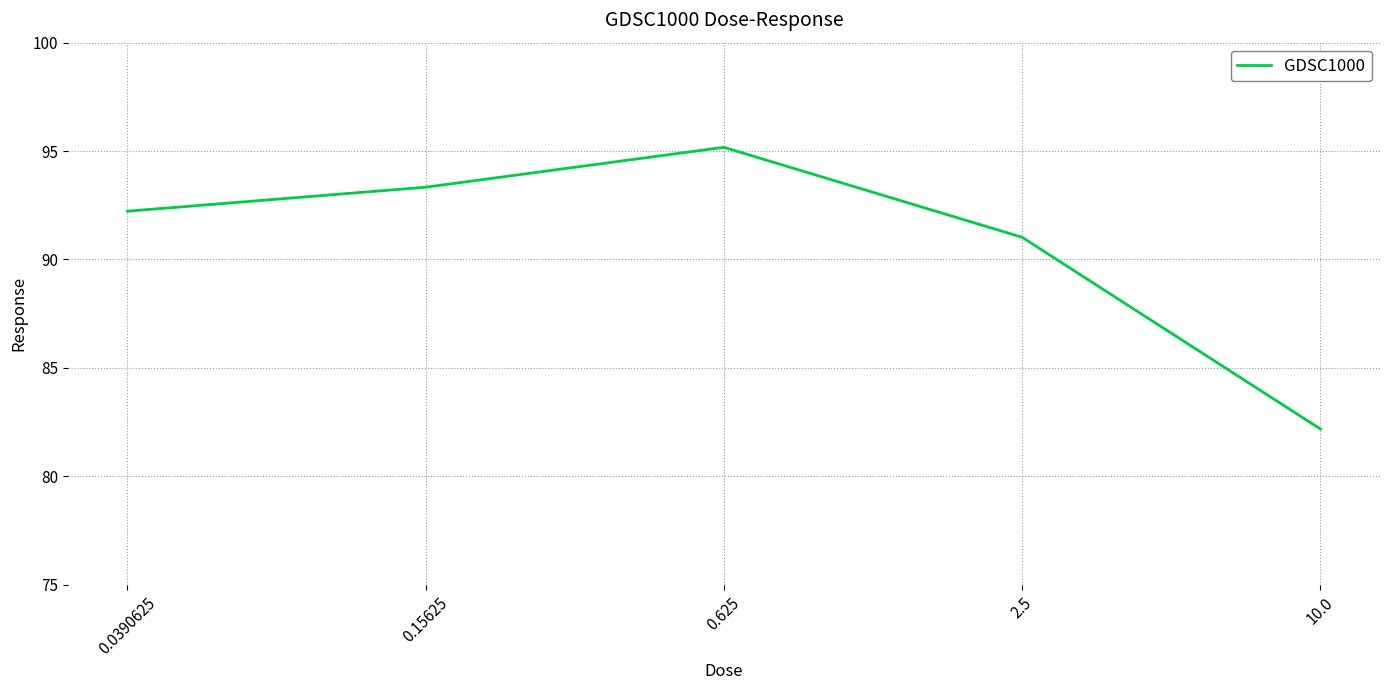

Reading left to right, what are all the values shown in this chart?

0.0390625=92.2	0.15625=93.3	0.625=95.2	2.5=91.0	10.0=82.2